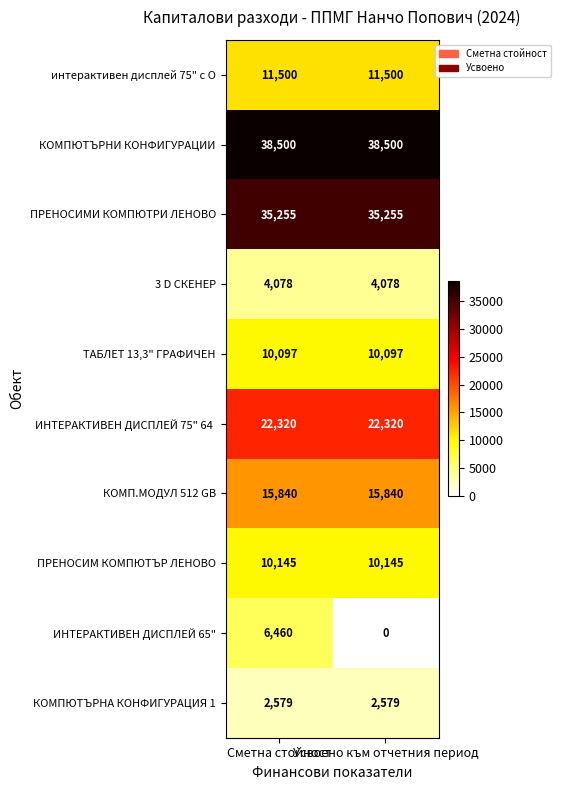

Which series has the largest range (max minus min)?

ИНТЕРАКТИВЕН ДИСПЛЕЙ 65"